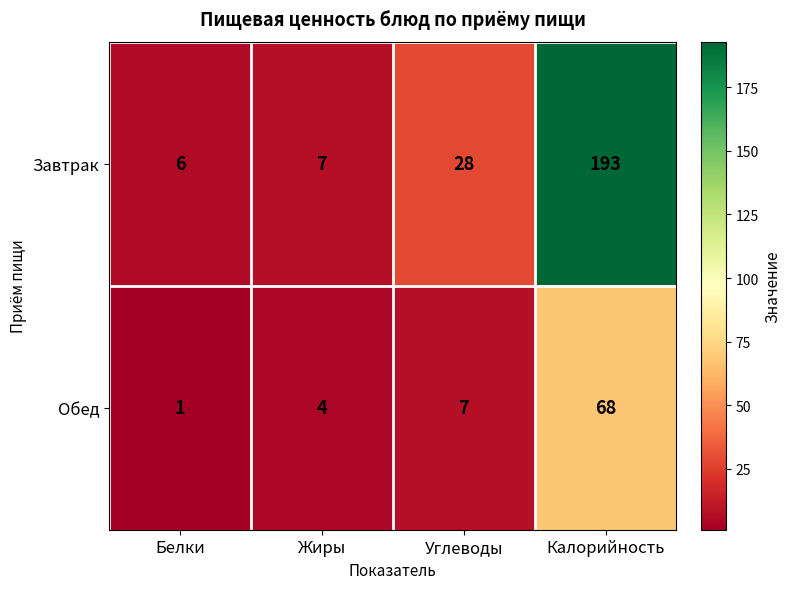

At Калорийность, list the series in order from smallest to largest.

Обед, Завтрак